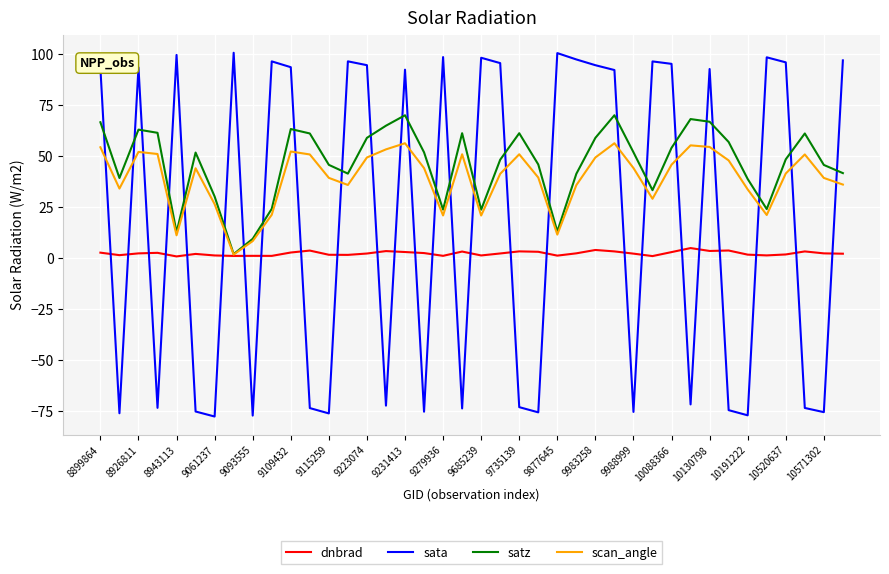

What is the difference between the second highest and second lowest values in the scan_angle series?

47.9